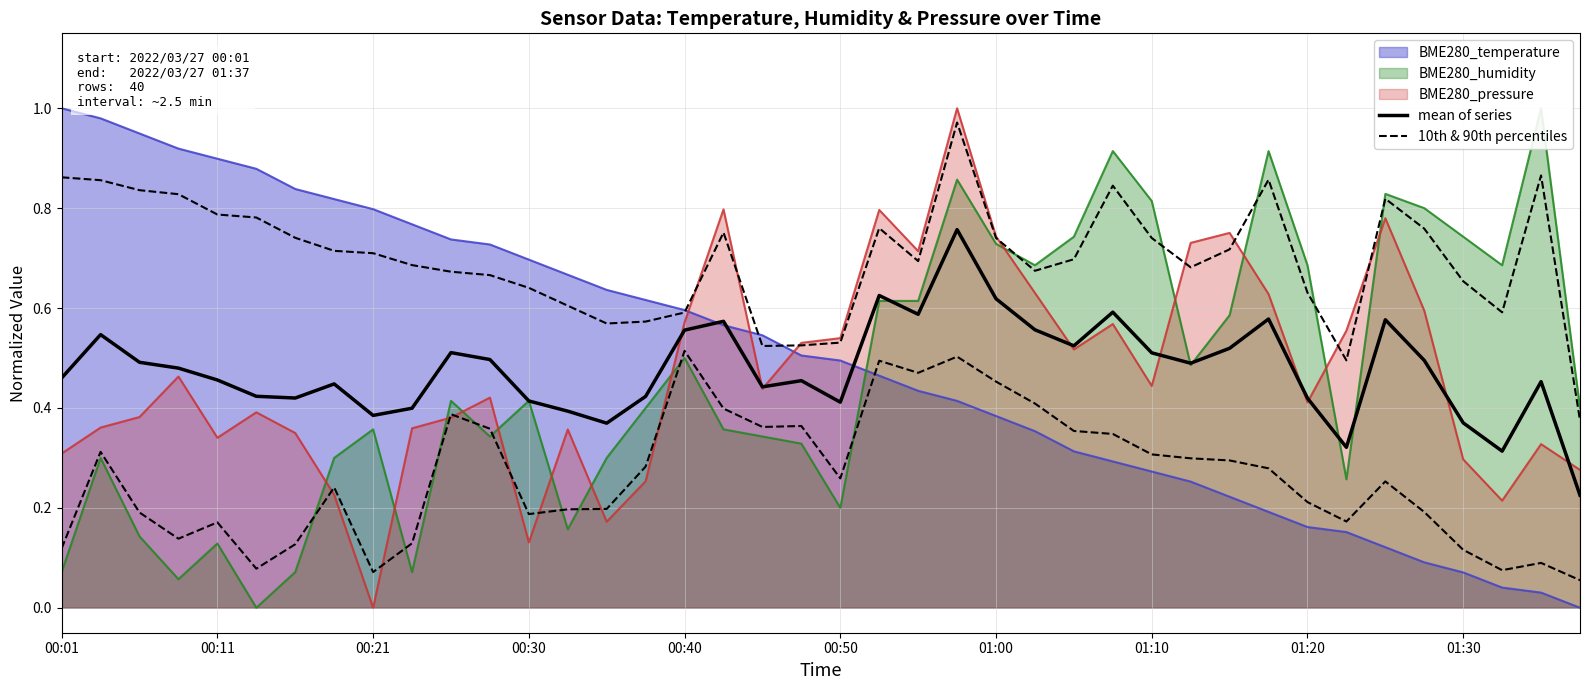

Rank the categories by mean of series value from lowest to highest.

39, 37, 33, 14, 36, 01:20, 13, 01:30, 20, 12, 32, 01:00, 15, 00:50, 18, 01:10, 38, 19, 00:40, 00:01, 00:30, 29, 00:21, 35, 11, 28, 10, 30, 26, 00:11, 16, 25, 17, 34, 31, 22, 27, 24, 21, 23